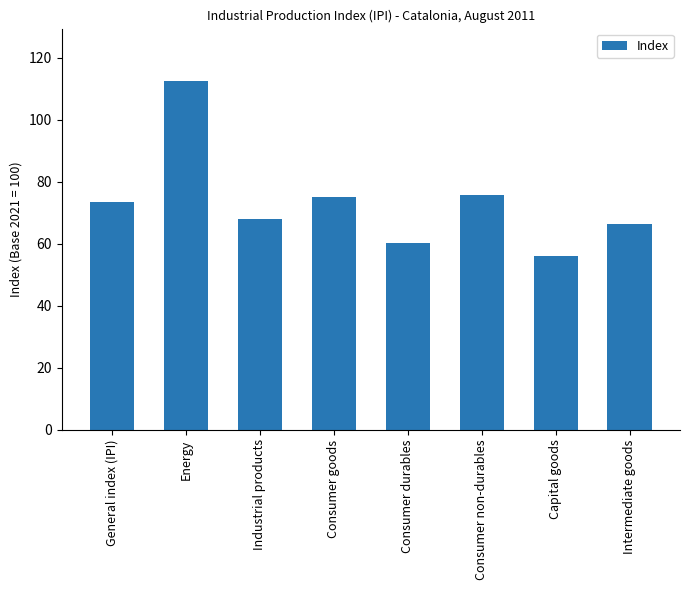

Reading left to right, what are all the values shown in this chart?

General index (IPI)=73.3	Energy=112.5	Industrial products=67.8	Consumer goods=75.0	Consumer durables=60.2	Consumer non-durables=75.8	Capital goods=56.0	Intermediate goods=66.4